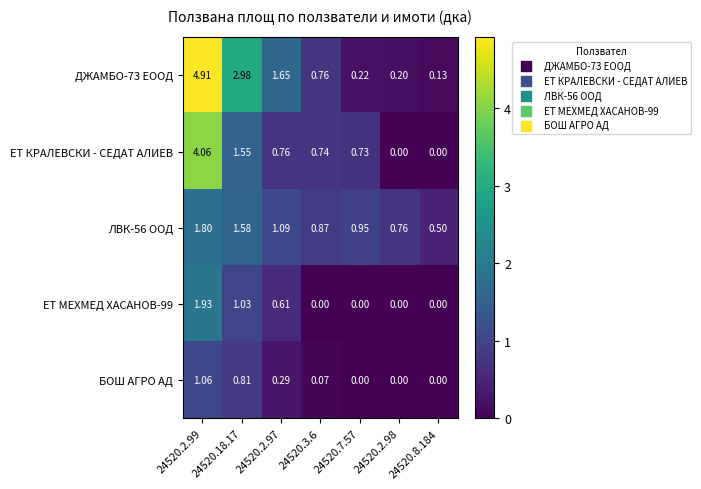

Is the value of ДЖАМБО-73 ЕООД at 24520.3.6 greater than the value of ЛВК-56 ООД at 24520.7.57?

No